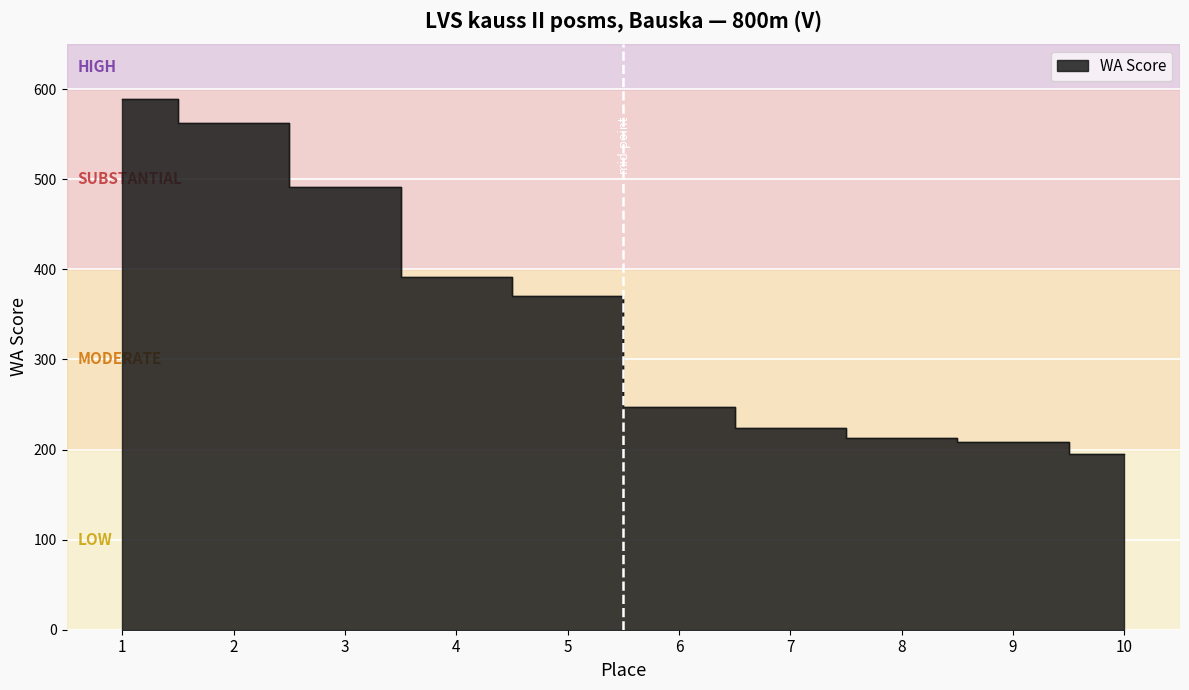

Reading right to left, extract all data points from this chart.

195	208	213	224	247	370	392	491	562	589